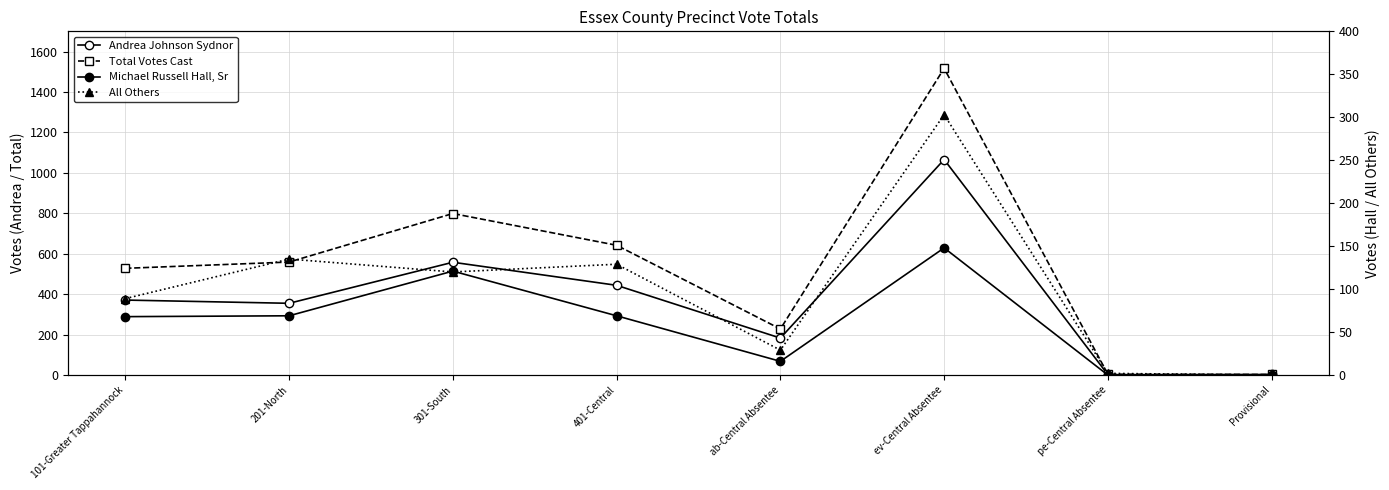

What is the average value of the All Others series?

101